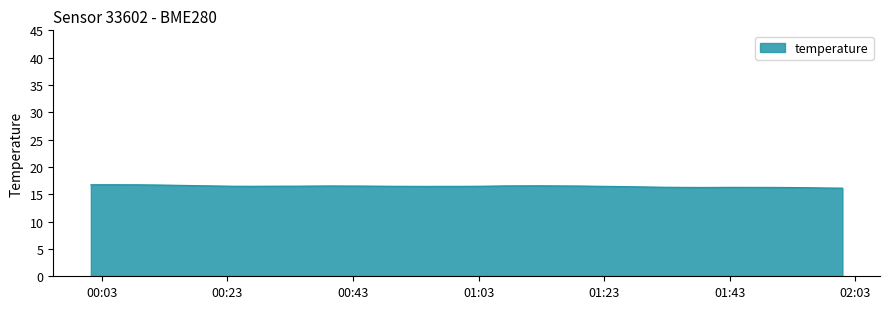

What is the smallest value displayed?

16.1